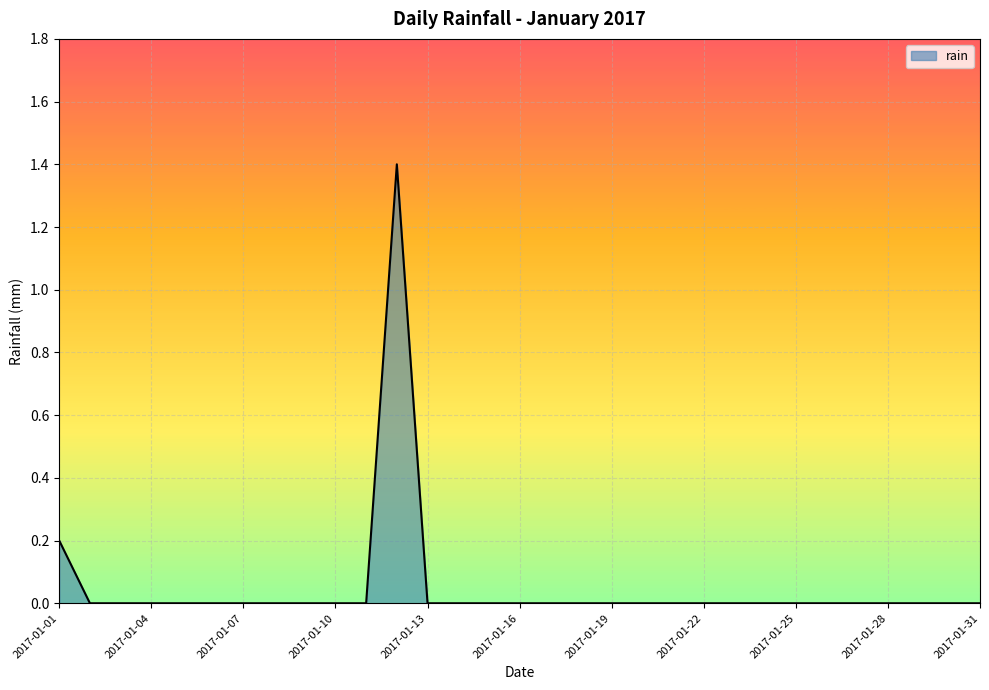

Reading left to right, list all the values displayed in this chart.

0.2	0.0	0.0	0.0	0.0	0.0	0.0	0.0	0.0	0.0	0.0	1.4	0.0	0.0	0.0	0.0	0.0	0.0	0.0	0.0	0.0	0.0	0.0	0.0	0.0	0.0	0.0	0.0	0.0	0.0	0.0